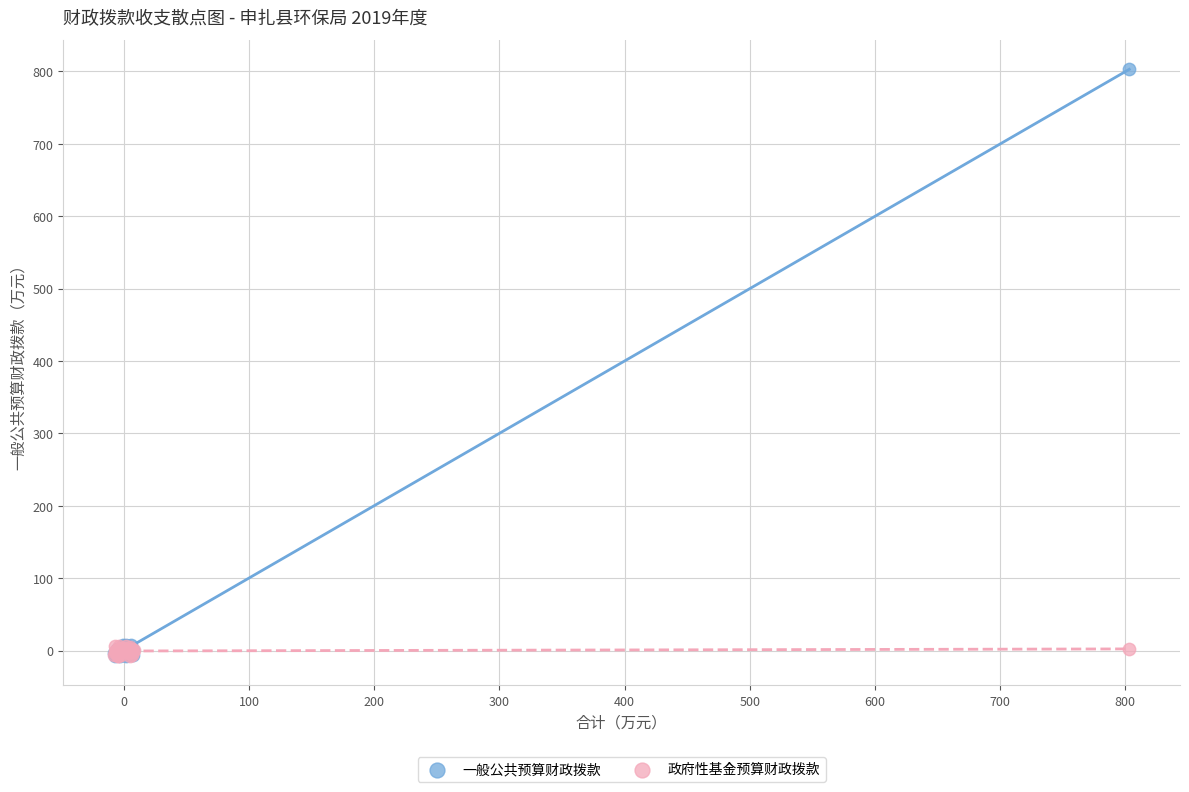

Which series has the widest spread of Y values?

一般公共预算财政拨款